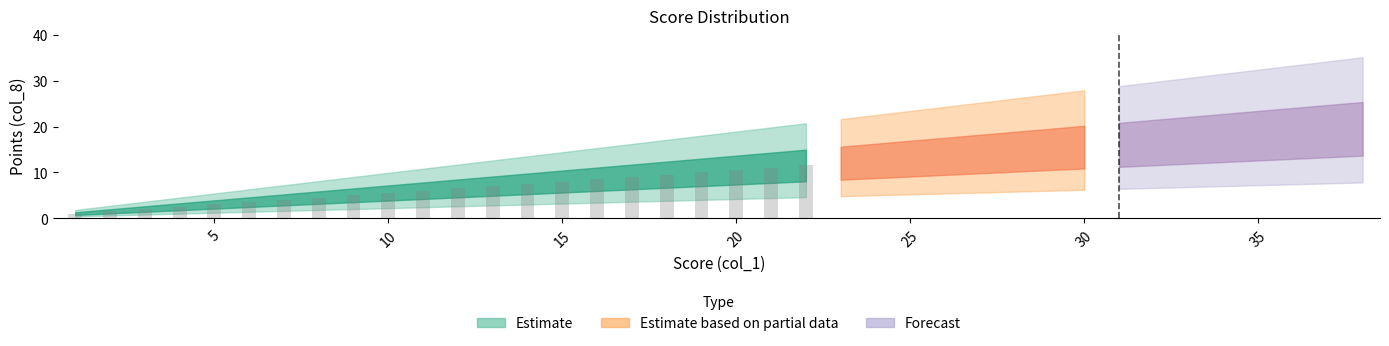

What is the difference between the second highest and second lowest values?

9.5